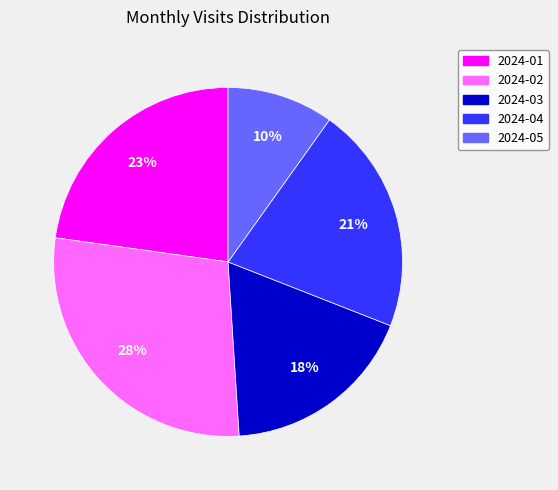

What is the ratio of the value at 2024-05 to the value at 2024-01?

0.4